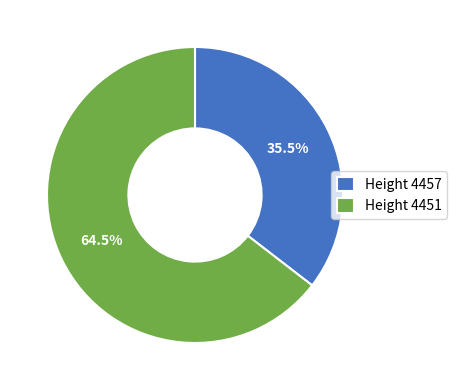

Combined, do Height 4457 and Height 4451 account for over 50%?

Yes